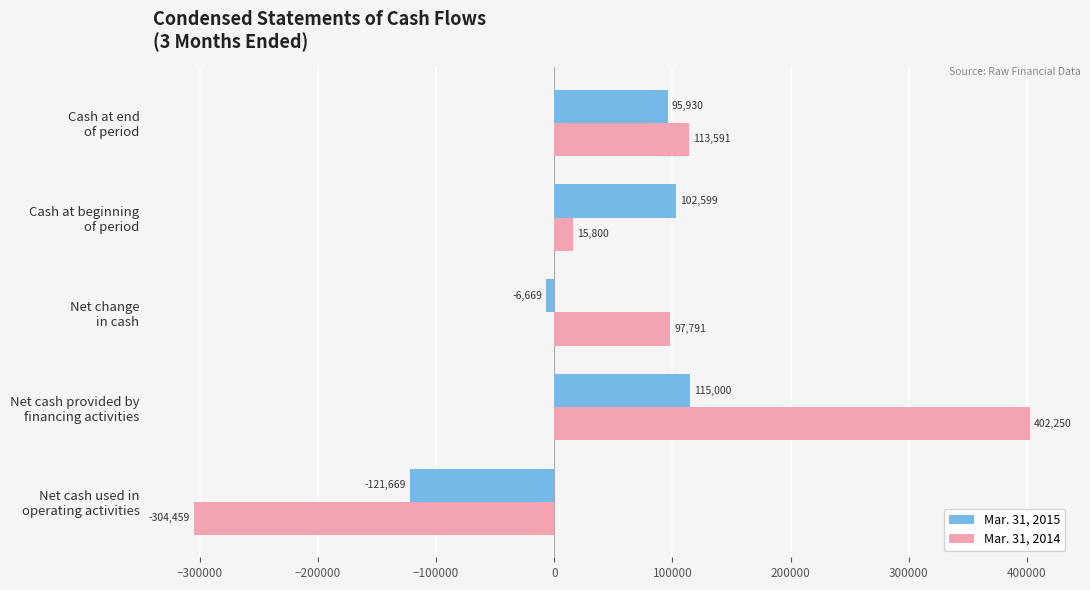

Which series has the widest spread of values?

Mar. 31, 2014